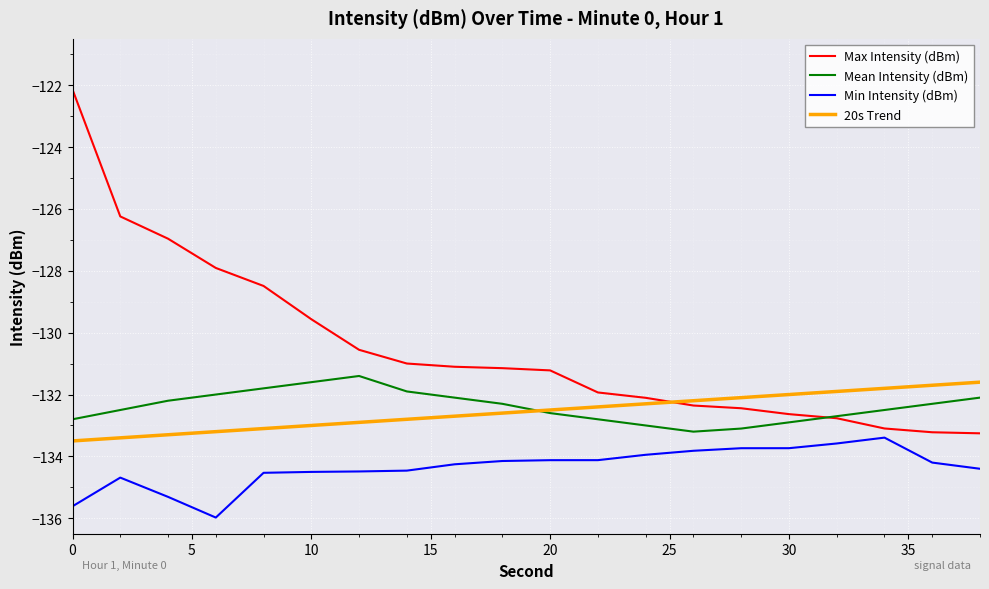

How many lines are shown in the chart?

4